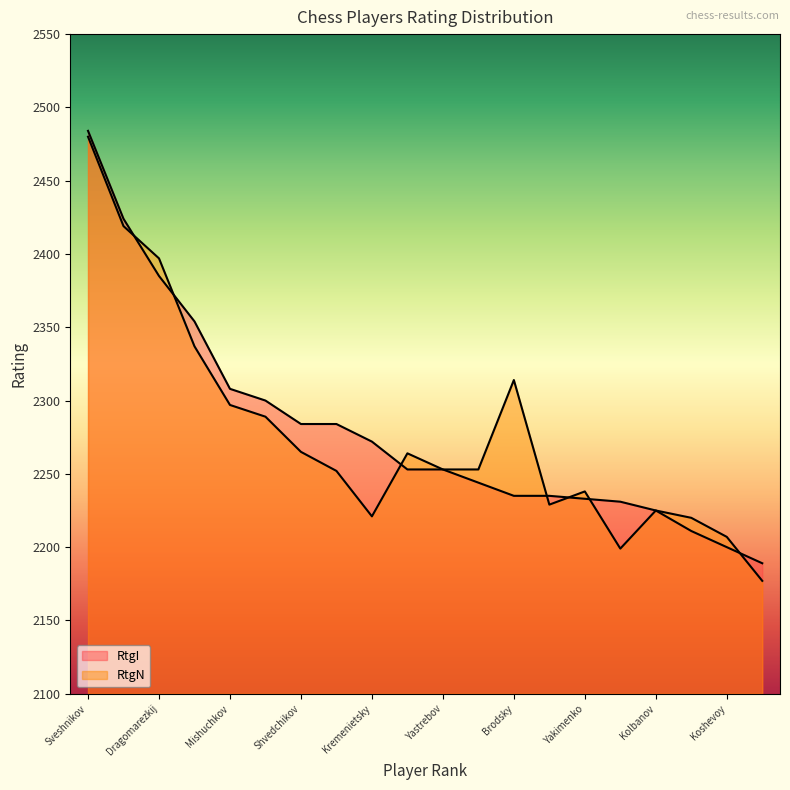

Which series has the largest range (max minus min)?

RtgN